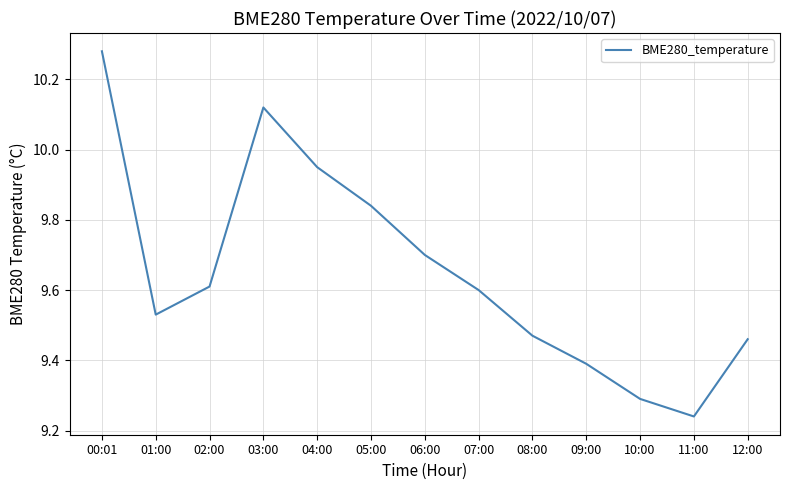

Is this an area chart (filled region under the line)?

No